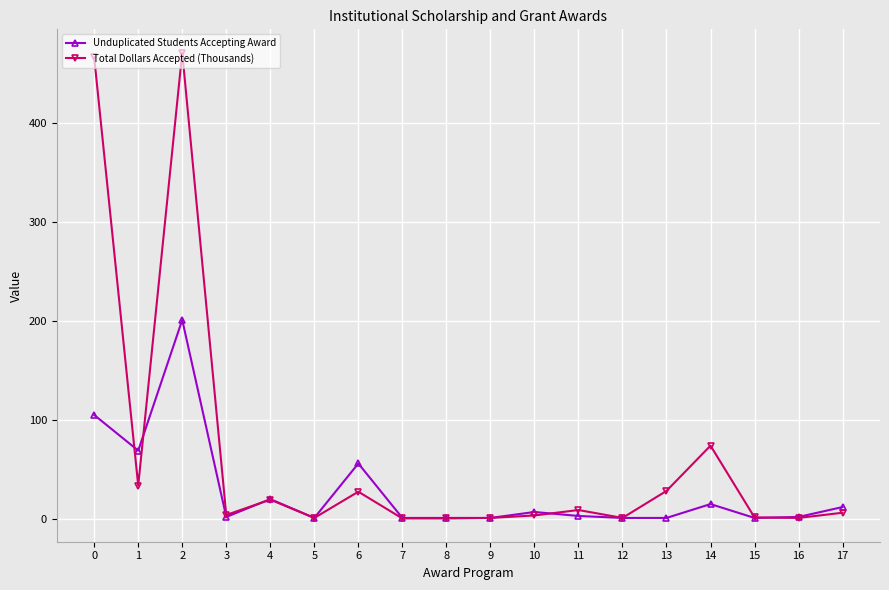

At which category does Total Dollars Accepted (Thousands) reach its first local peak?

2